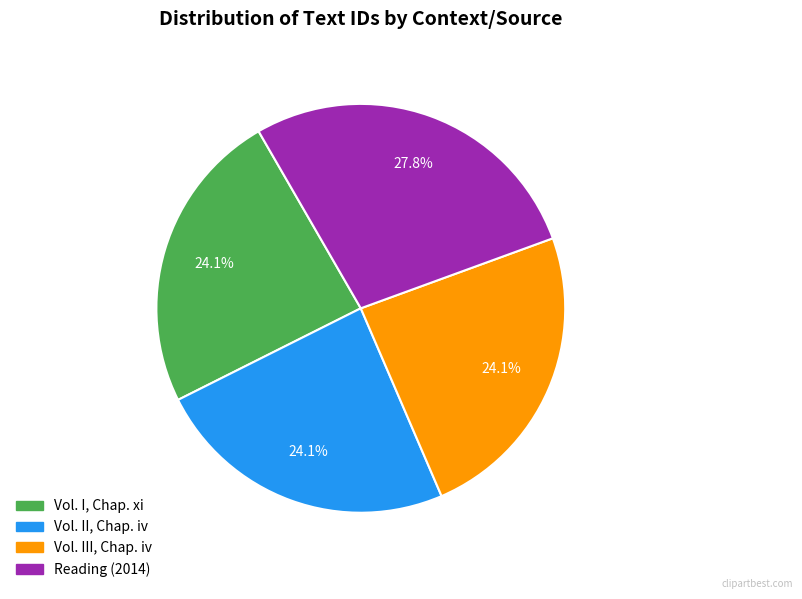

To the nearest percent, what is the combined percentage of Vol. III, Chap. iv and Reading (2014)?

52%